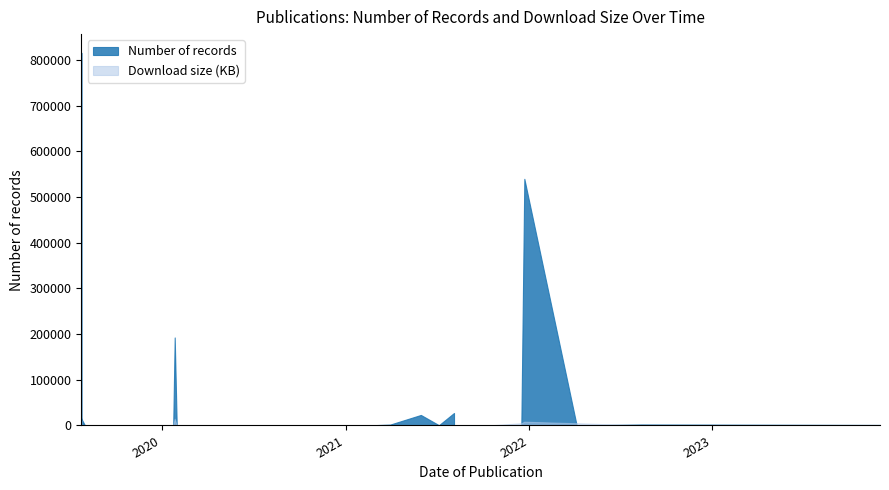

Reading right to left, what are all the values shown in this chart?

Number of records: 87.0	767.0	778.0	1009.0	123.0	539568.0	2178.0	352.0	604.0	266.0	35.0	8.0	16.0	59.0	12.0	62.0	56.0	198.0	24.0	1164.0	27341.0	1979.0	66.0	323.0	770.0	25.0	107.0	105.0	501.0	323.0	107.0	711.0	23018.0	15123.0	2997.0	192486.0	732.0	815423.0	212592.0	53813.0
Download size (KB): 4842.0	4858.0	4885.0	4850.0	4844.0	8238.0	241.0	47.0	80.0	46.0	28.0	29.0	28.0	33.0	34.0	39.0	21.0	24.0	22.0	54.0	543.0	57.0	21.0	35.0	51.0	22.0	21.5	30.0	33.0	31.0	24.0	110.0	624.0	82.0	47.0	14500.0	23.0	10350.0	2692.0	2184.0